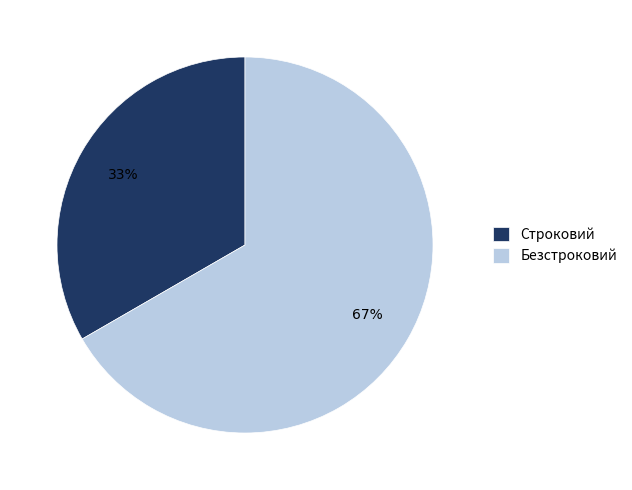

Is there any slice that represents more than half of the pie?

Yes